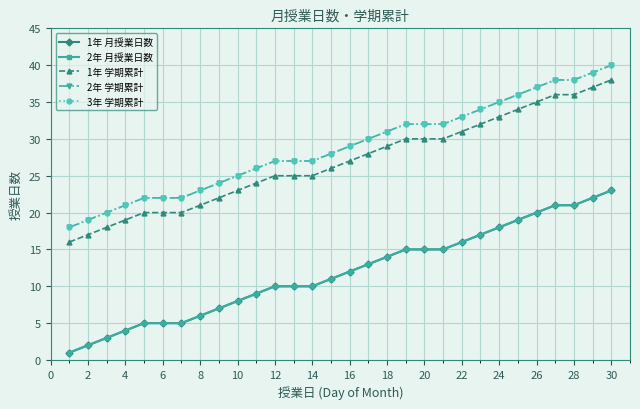

Does the chart have visible grid lines?

Yes